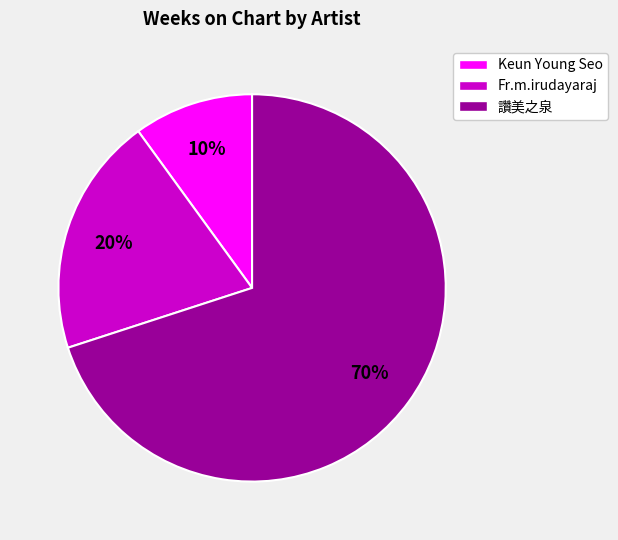

What percentage is the 讚美之泉 slice, to the nearest percent?

70%